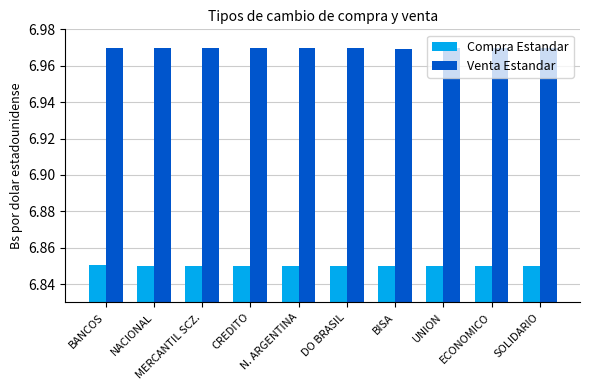

How many bars are there in each group?

2